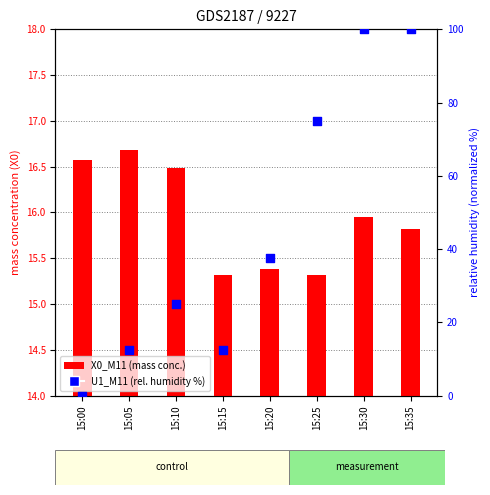

Which series contains the highest Y value?

U1_M11 (relative %)